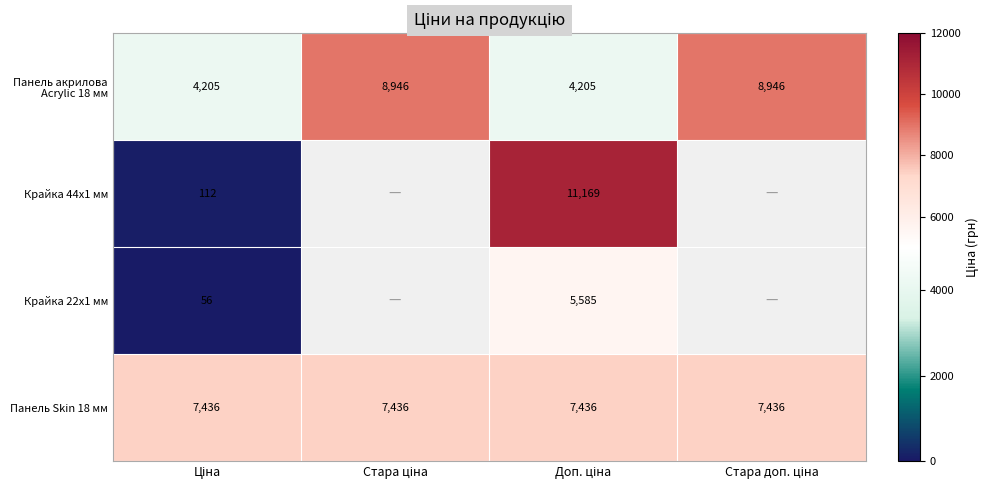

How many categories are shown in the chart?

4